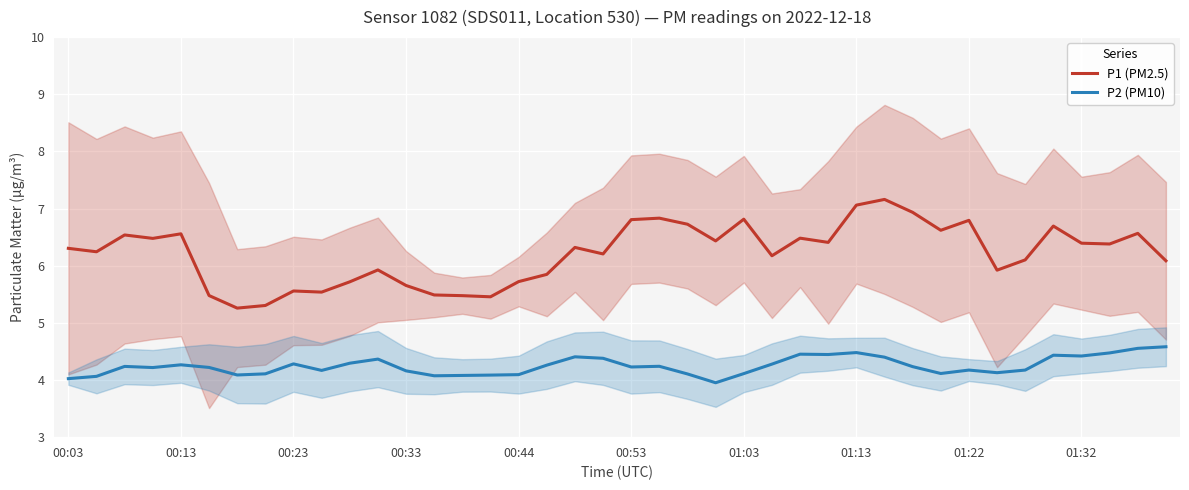

How many data points in P2 (PM10) are less than 4?

1